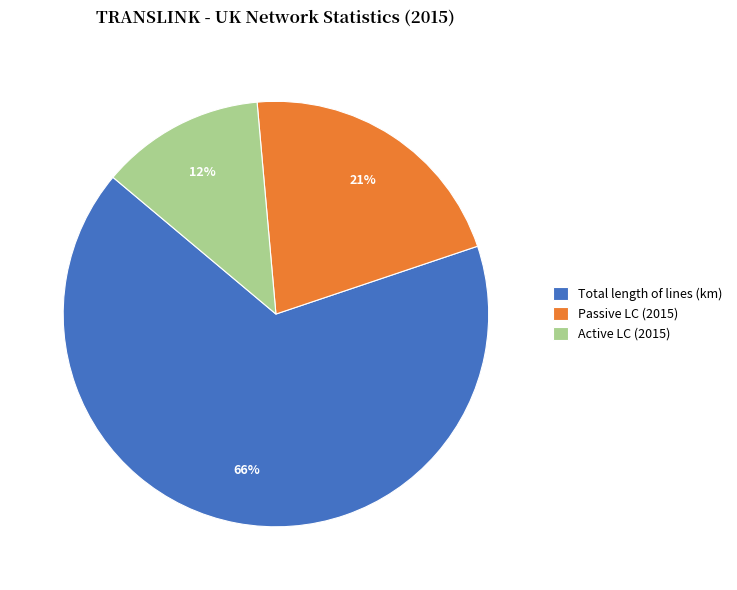

Between Total length of lines (km) and Passive LC (2015), which is larger?

Total length of lines (km)